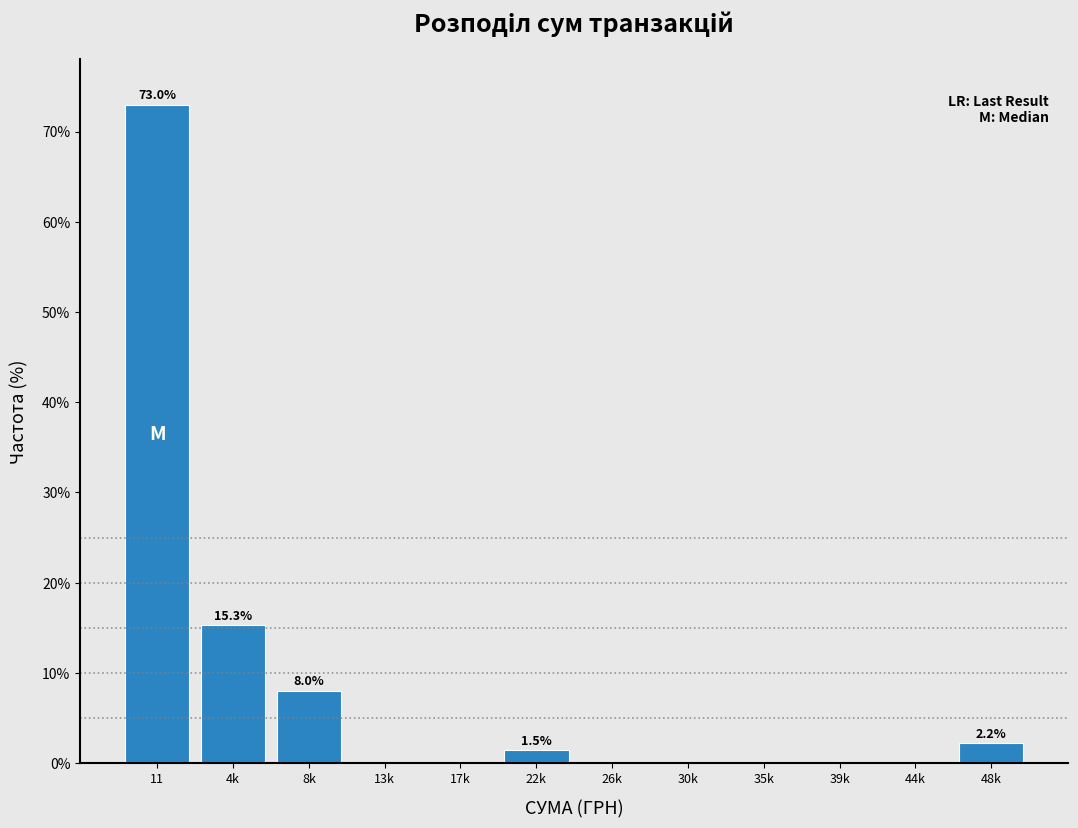

Reading left to right, extract all data points from this chart.

11=73.0	4k=15.3	8k=8.0	13k=0.0	17k=0.0	22k=1.5	26k=0.0	30k=0.0	35k=0.0	39k=0.0	44k=0.0	48k=2.2